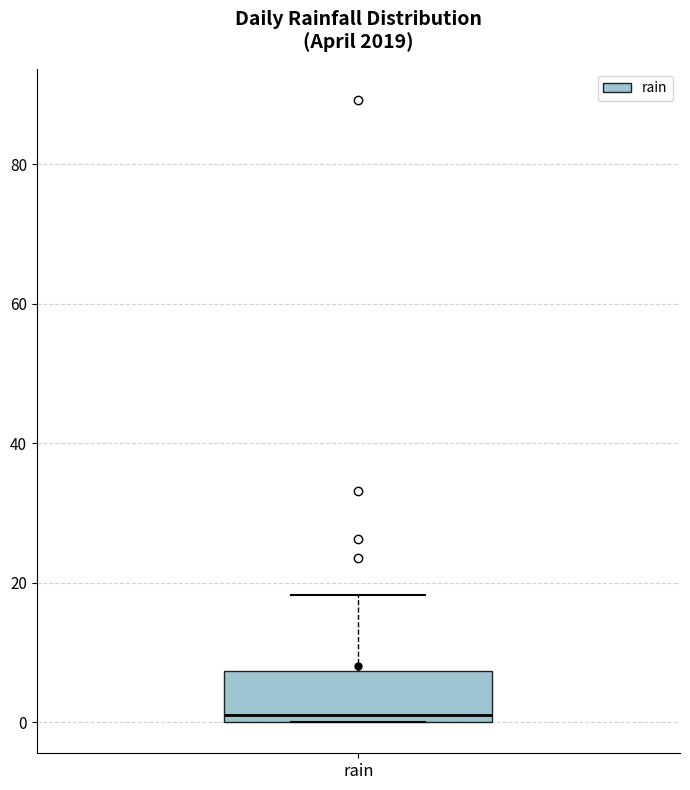

Read this box plot against the y-axis: the position of the median line, the range covered by the box, and the ends of both whiskers. The values are not printed on the chart, so give them approximately, as read against the axis.

median 2, box 0 to 8, whiskers 0 to 18